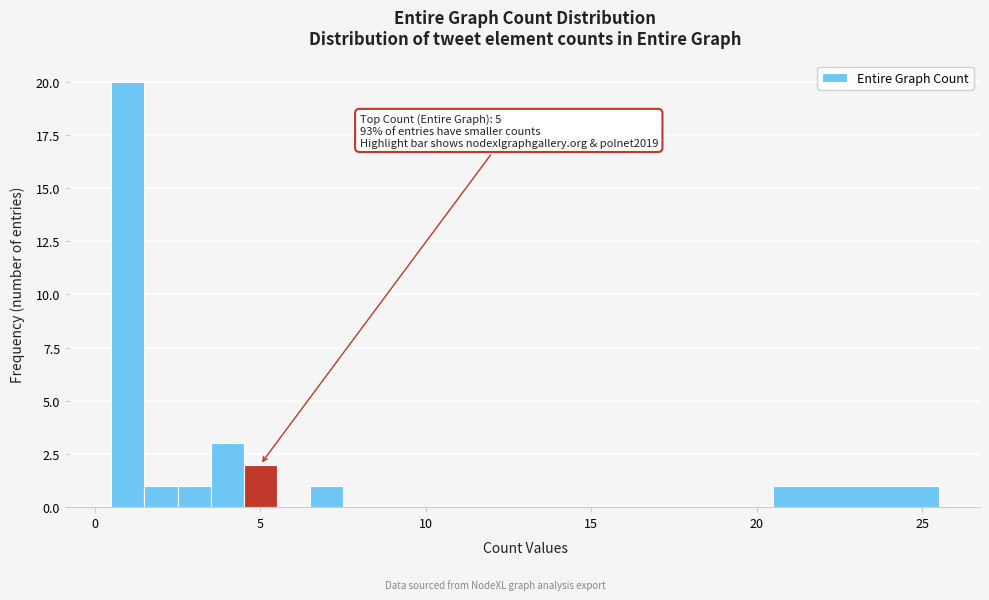

Read against the x-axis, roughly where is the centre of the tallest bar?

1.0